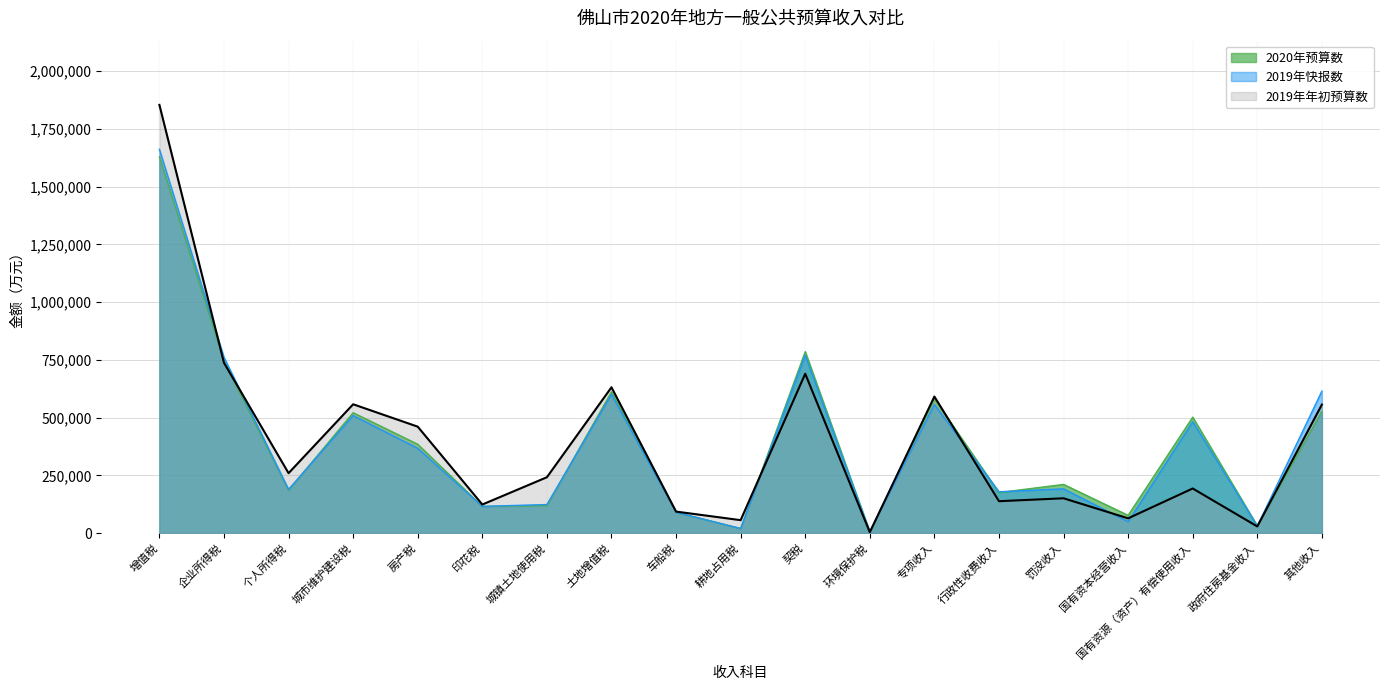

At which category does the chart reach its minimum across all series?

环境保护税